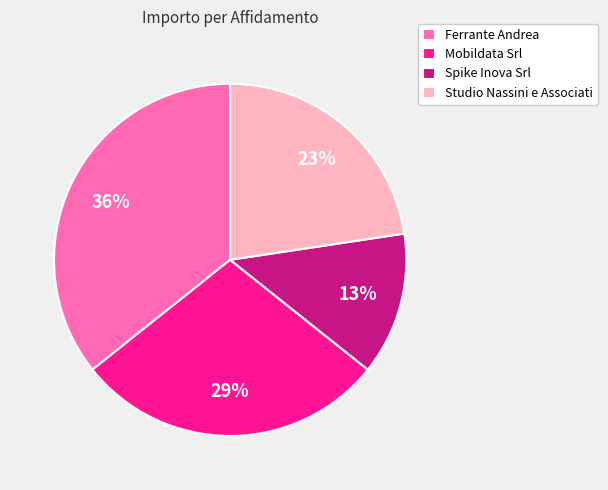

To the nearest percent, what is the average slice percentage?

25%